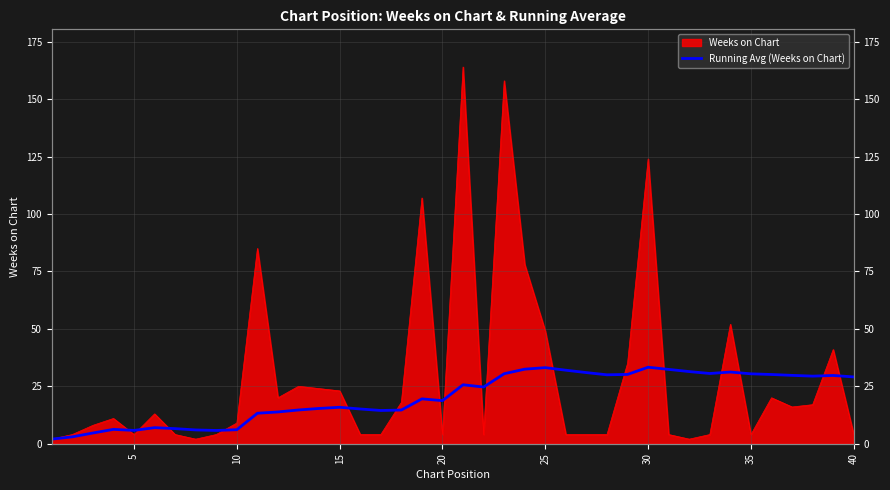

What is the value of the 9th point from the left?

5.8